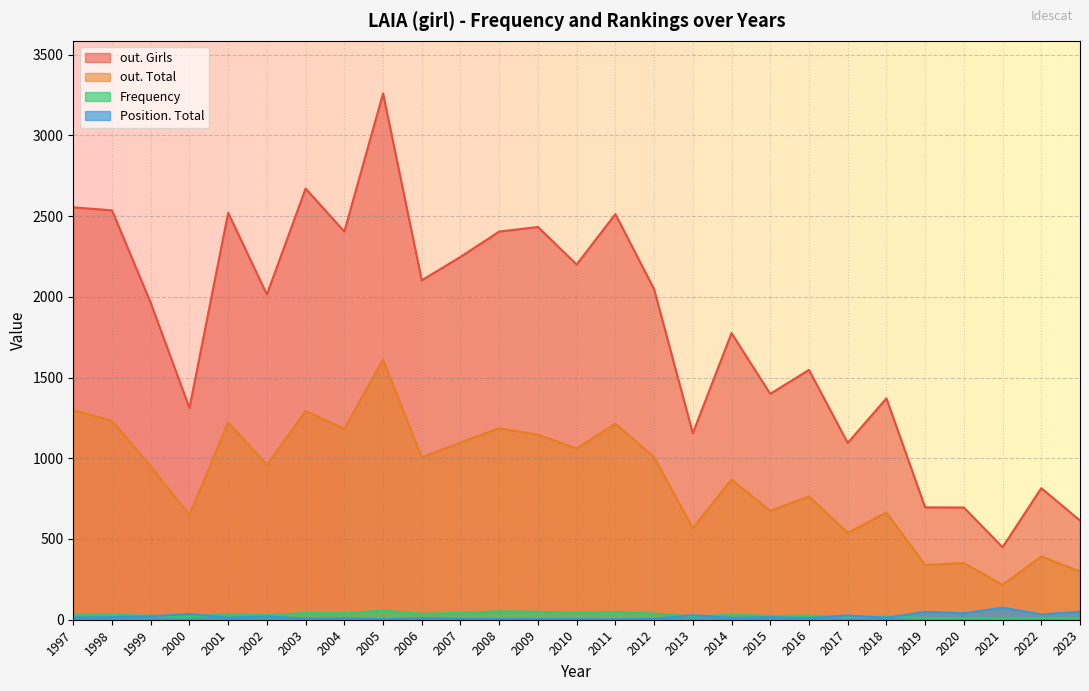

How many data points in Position. Total are above 13?

13